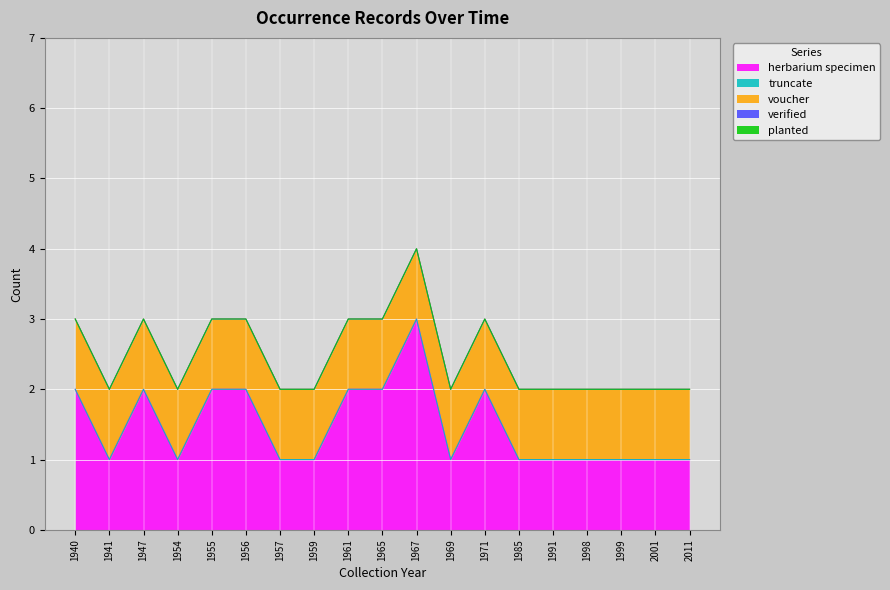

Rank the categories by truncate value from highest to lowest.

1940, 1941, 1947, 1954, 1955, 1956, 1957, 1959, 1961, 1965, 1967, 1969, 1971, 1985, 1991, 1998, 1999, 2001, 2011